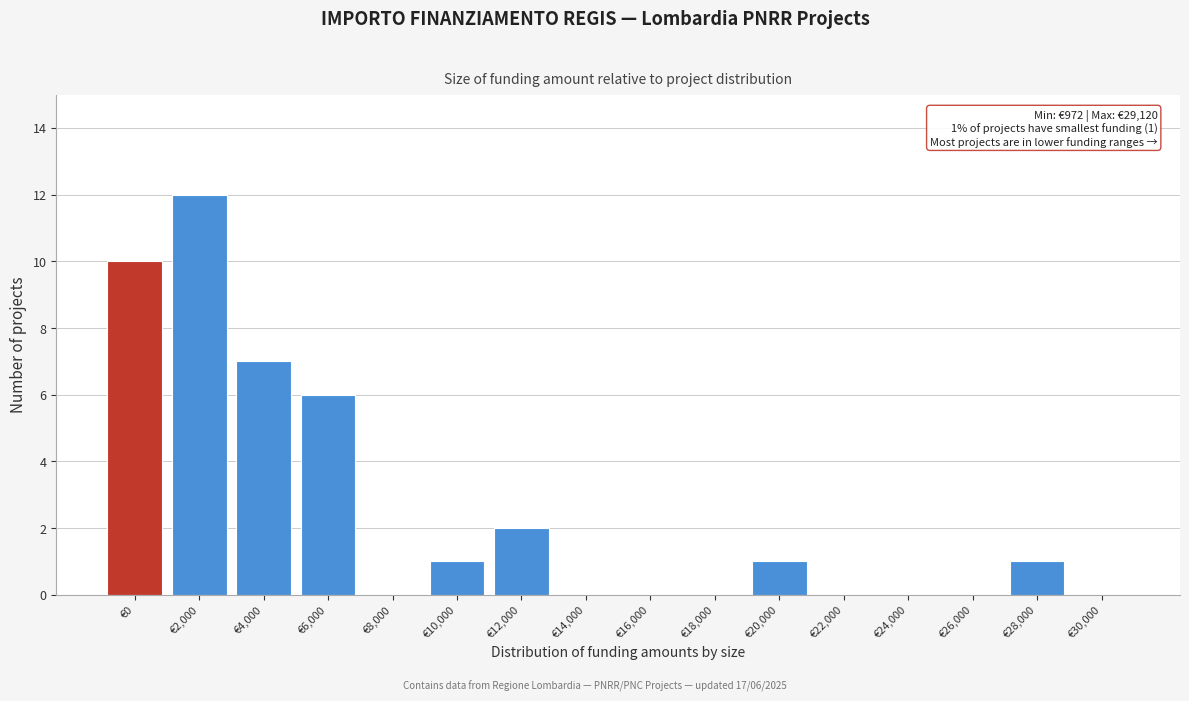

Reading left to right, transcribe all the data shown in this chart.

€0=10	€2,000=12	€4,000=7	€6,000=6	€8,000=0	€10,000=1	€12,000=2	€14,000=0	€16,000=0	€18,000=0	€20,000=1	€22,000=0	€24,000=0	€26,000=0	€28,000=1	€30,000=0